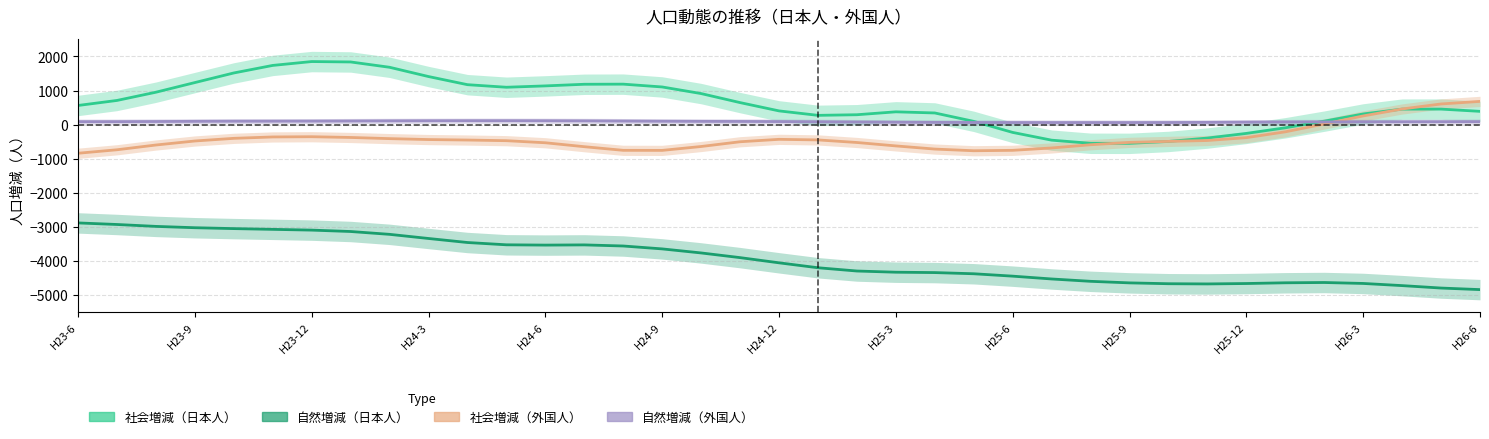

At which label is 自然増減（日本人） closest to -3839?

H24-11